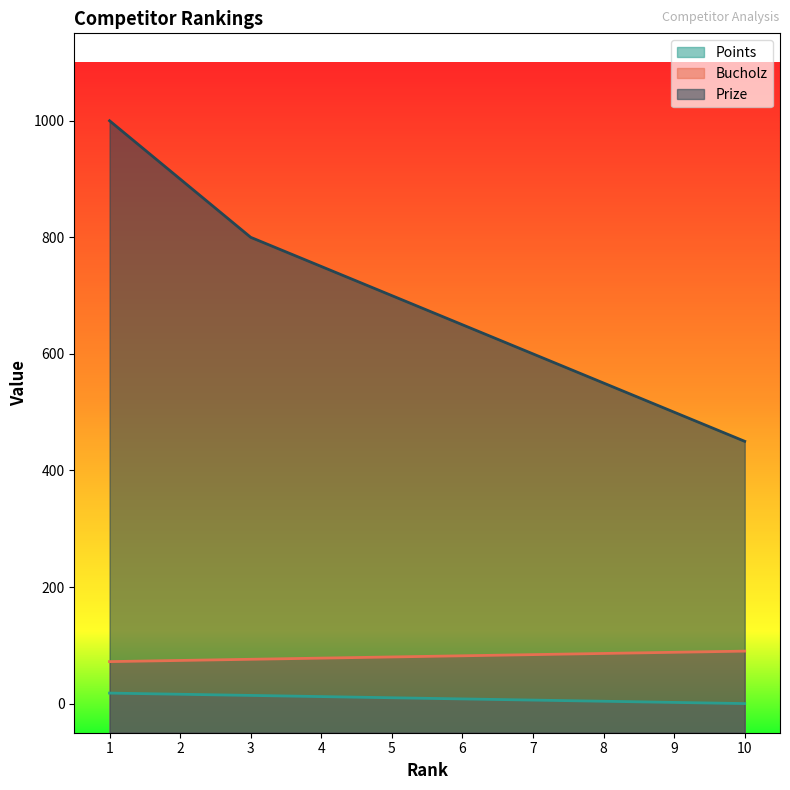

Count the Points values in the range 4 to 14.

6